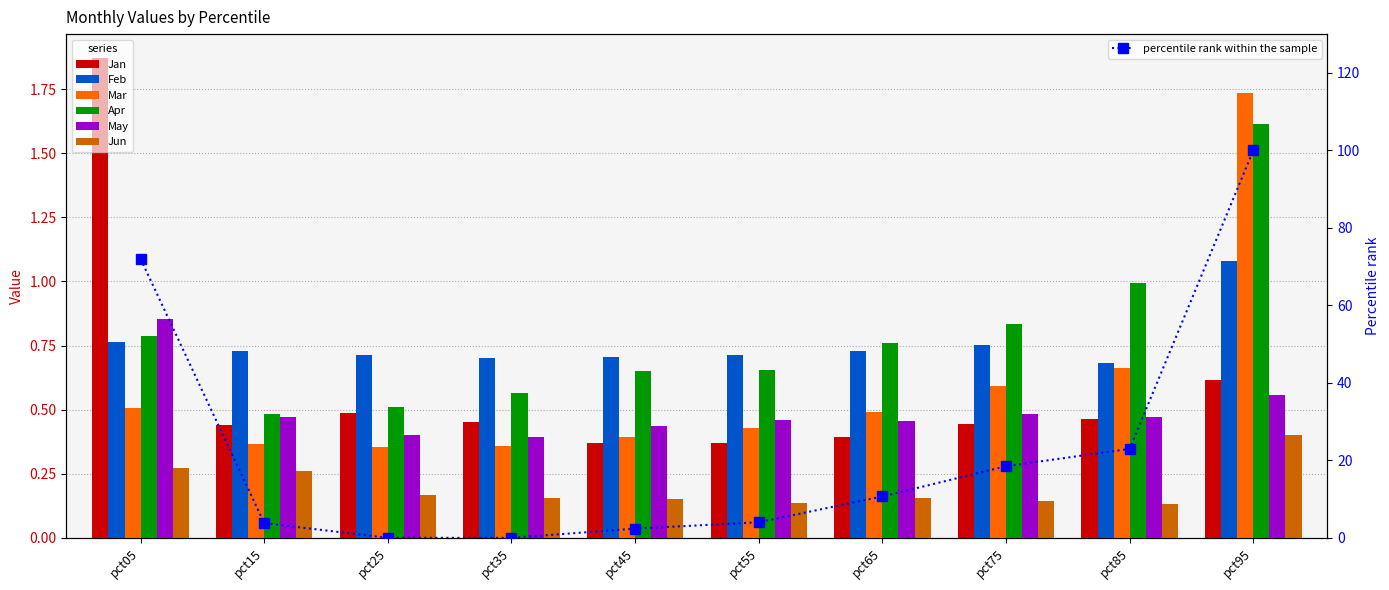

Are the bars grouped side by side (vs. stacked)?

Yes